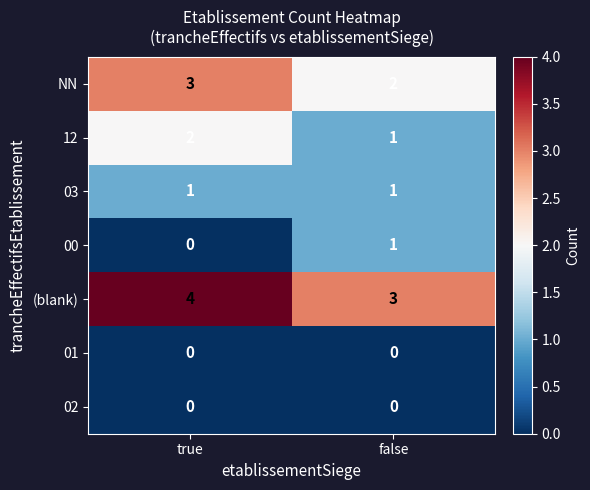

At how many categories does at least one series exceed 2?

2